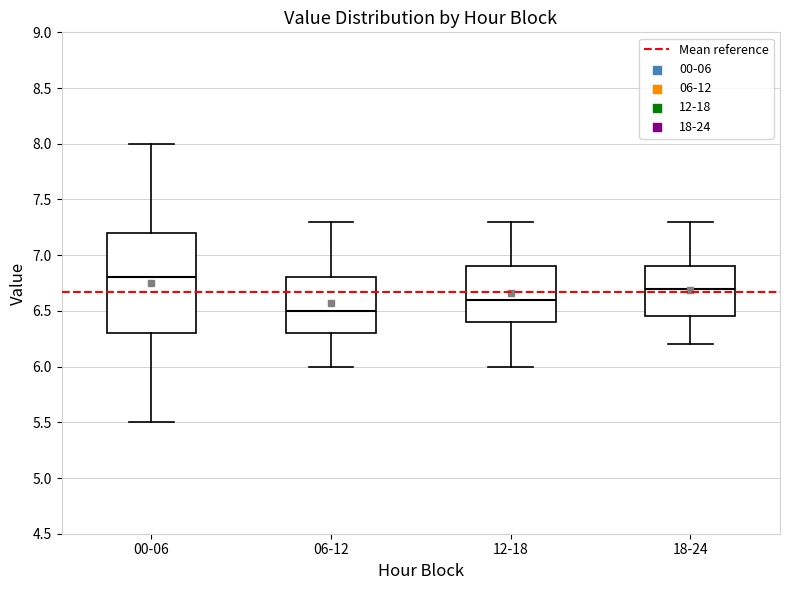

Where is the lower edge of the box for 12-18 on the y-axis? The values are not printed on the chart, so give them approximately, as read against the axis.

6.40